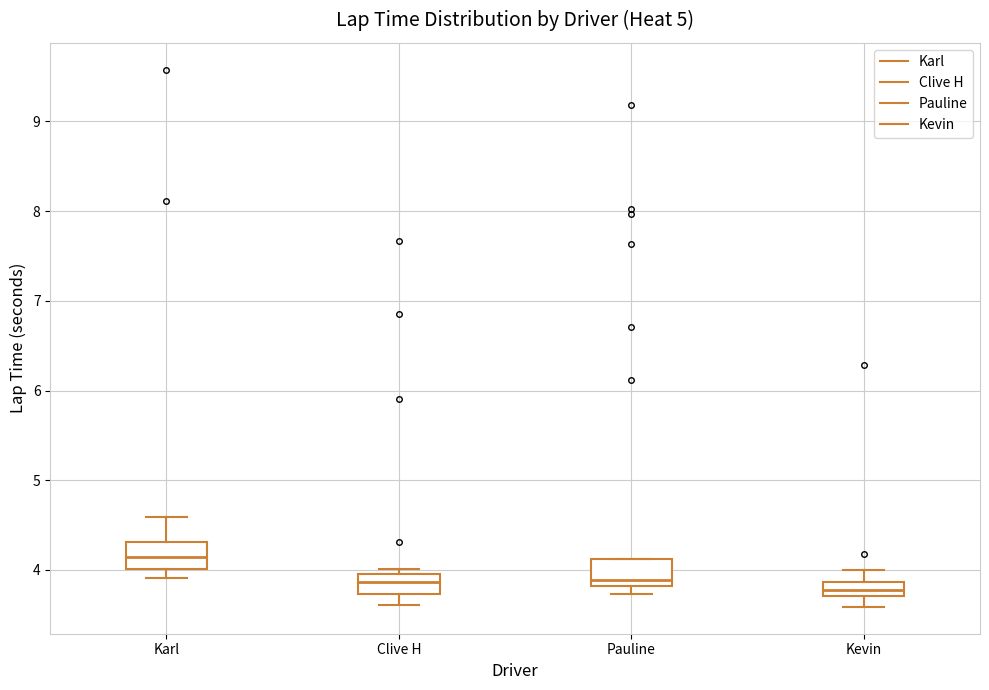

Reading left to right, read every box against the y-axis: the position of its median line, the range the box covers, and the ends of its whiskers. The values are not printed on the chart, so give them approximately, as read against the axis.

Karl: median 4.1, box 4.0 to 4.3, whiskers 3.9 to 4.6
Clive H: median 3.9, box 3.7 to 4.0, whiskers 3.6 to 4.0 (just above the box's upper edge)
Pauline: median 3.9, box 3.8 to 4.1, whiskers 3.7 to 4.1
Kevin: median 3.8, box 3.7 to 3.9, whiskers 3.6 to 4.0